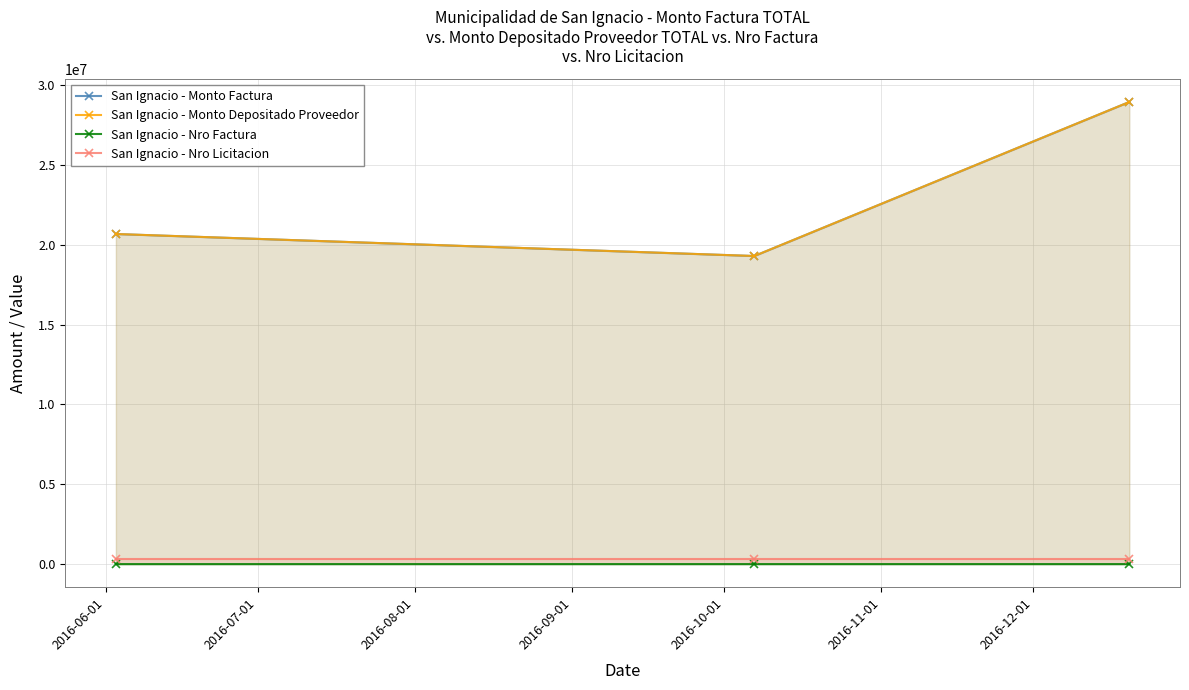

What is the highest value of the San Ignacio - Monto Depositado Proveedor series?

28938000